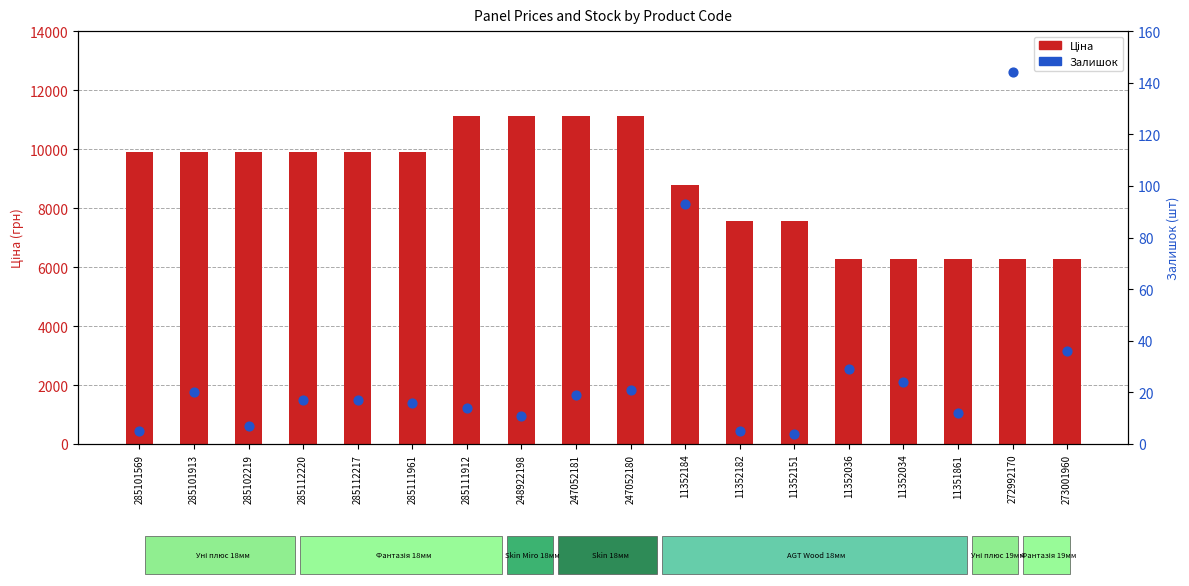

Is the value of Ціна at 247052180 greater than the value of Залишок at 11352151?

Yes